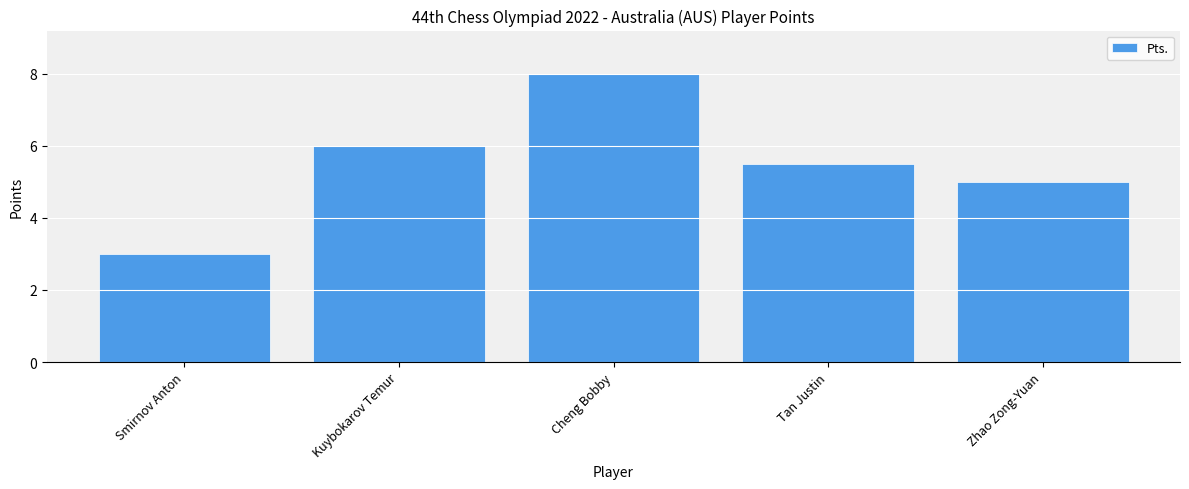

What is the difference between the second highest and second lowest values?

1.0